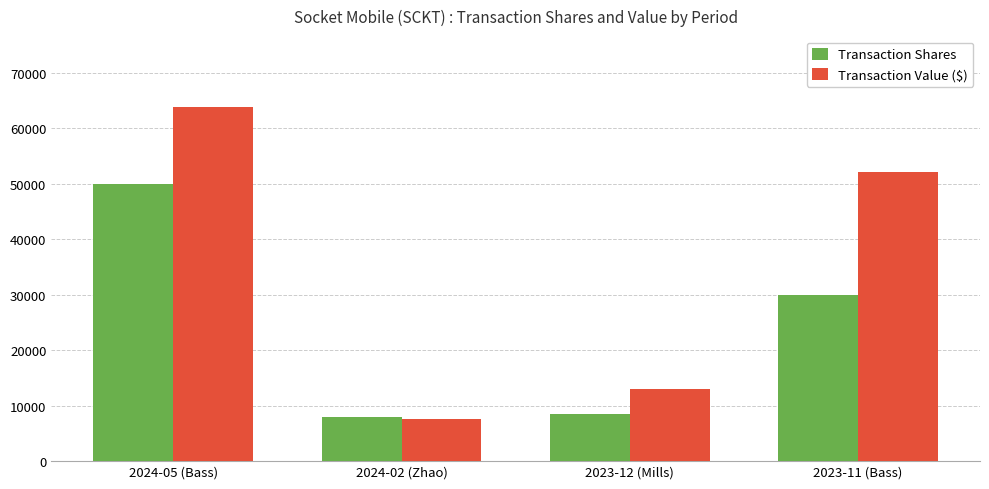

How many data points does each series have?

4